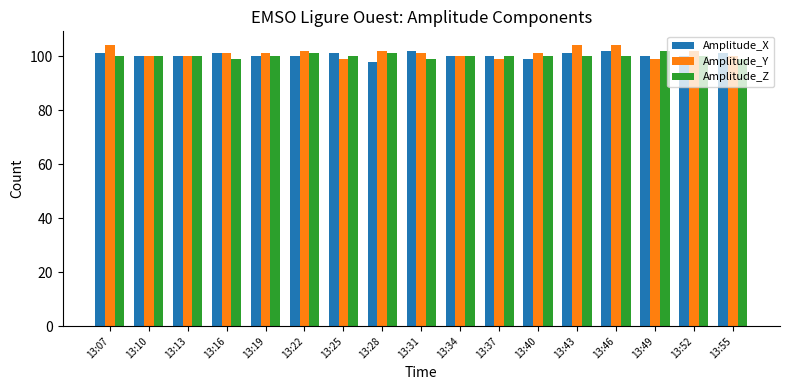

What is the spread (max minus min) of values at 13:07?

4